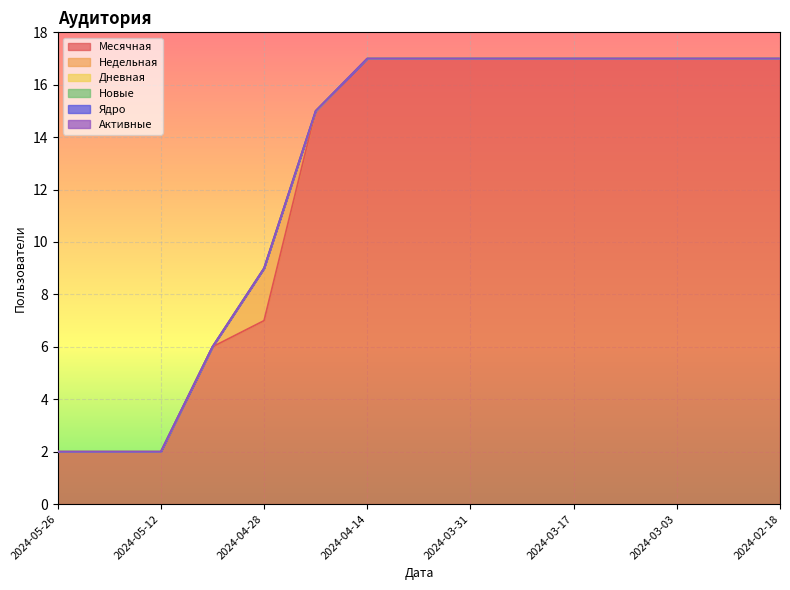

Reading left to right, what are all the values shown in this chart?

Месячная: 2024-05-26=2	2024-05-19=2	2024-05-12=2	2024-05-05=6	2024-04-28=7	2024-04-21=15	2024-04-14=17	2024-04-07=17	2024-03-31=17	2024-03-24=17	2024-03-17=17	2024-03-10=17	2024-03-03=17	2024-02-25=17	2024-02-18=17
Недельная: 2024-05-26=0	2024-05-19=0	2024-05-12=0	2024-05-05=0	2024-04-28=2	2024-04-21=0	2024-04-14=0	2024-04-07=0	2024-03-31=0	2024-03-24=0	2024-03-17=0	2024-03-10=0	2024-03-03=0	2024-02-25=0	2024-02-18=0
Дневная: 2024-05-26=0	2024-05-19=0	2024-05-12=0	2024-05-05=0	2024-04-28=0	2024-04-21=0	2024-04-14=0	2024-04-07=0	2024-03-31=0	2024-03-24=0	2024-03-17=0	2024-03-10=0	2024-03-03=0	2024-02-25=0	2024-02-18=0
Новые: 2024-05-26=0	2024-05-19=0	2024-05-12=0	2024-05-05=0	2024-04-28=0	2024-04-21=0	2024-04-14=0	2024-04-07=0	2024-03-31=0	2024-03-24=0	2024-03-17=0	2024-03-10=0	2024-03-03=0	2024-02-25=0	2024-02-18=0
Ядро: 2024-05-26=0	2024-05-19=0	2024-05-12=0	2024-05-05=0	2024-04-28=0	2024-04-21=0	2024-04-14=0	2024-04-07=0	2024-03-31=0	2024-03-24=0	2024-03-17=0	2024-03-10=0	2024-03-03=0	2024-02-25=0	2024-02-18=0
Активные: 2024-05-26=0	2024-05-19=0	2024-05-12=0	2024-05-05=0	2024-04-28=0	2024-04-21=0	2024-04-14=0	2024-04-07=0	2024-03-31=0	2024-03-24=0	2024-03-17=0	2024-03-10=0	2024-03-03=0	2024-02-25=0	2024-02-18=0